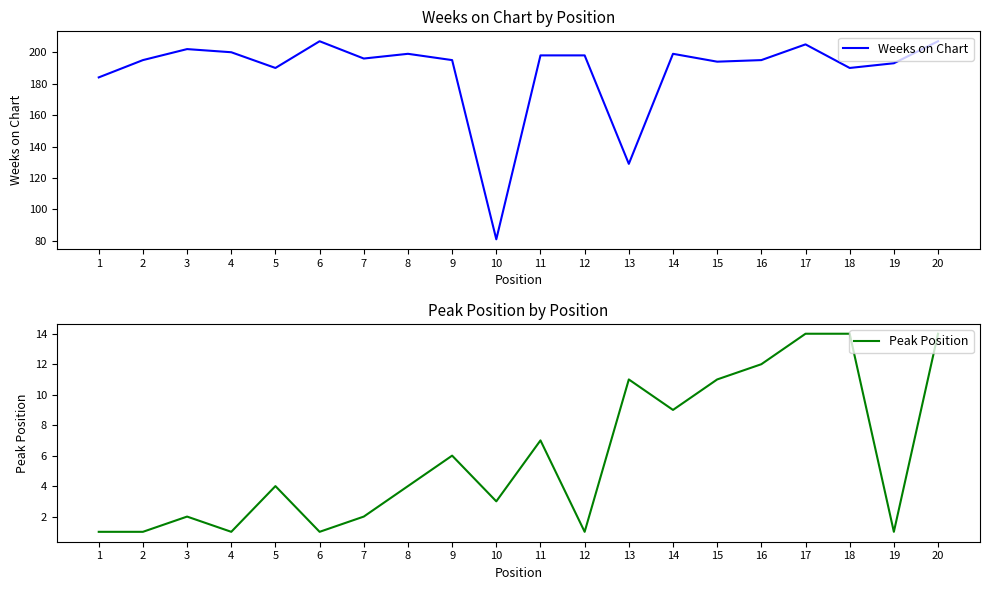

At which category does Peak Position reach its first local valley?

4